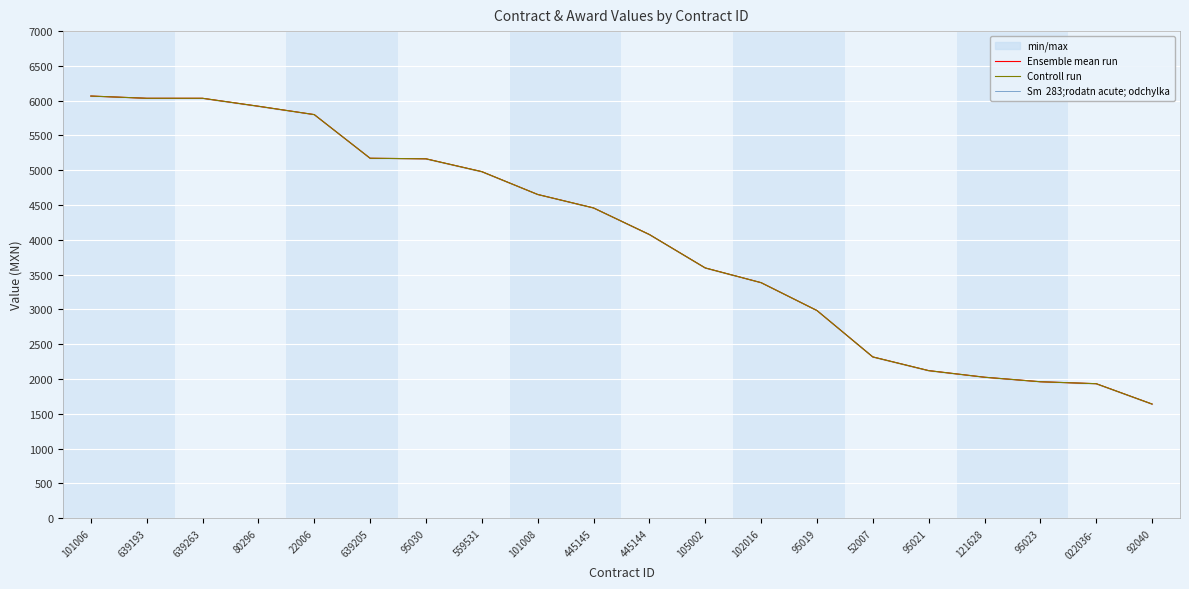

The Sm  283;rodatn acute; odchylka series shows 4458.3 at 445145. True or false?

True